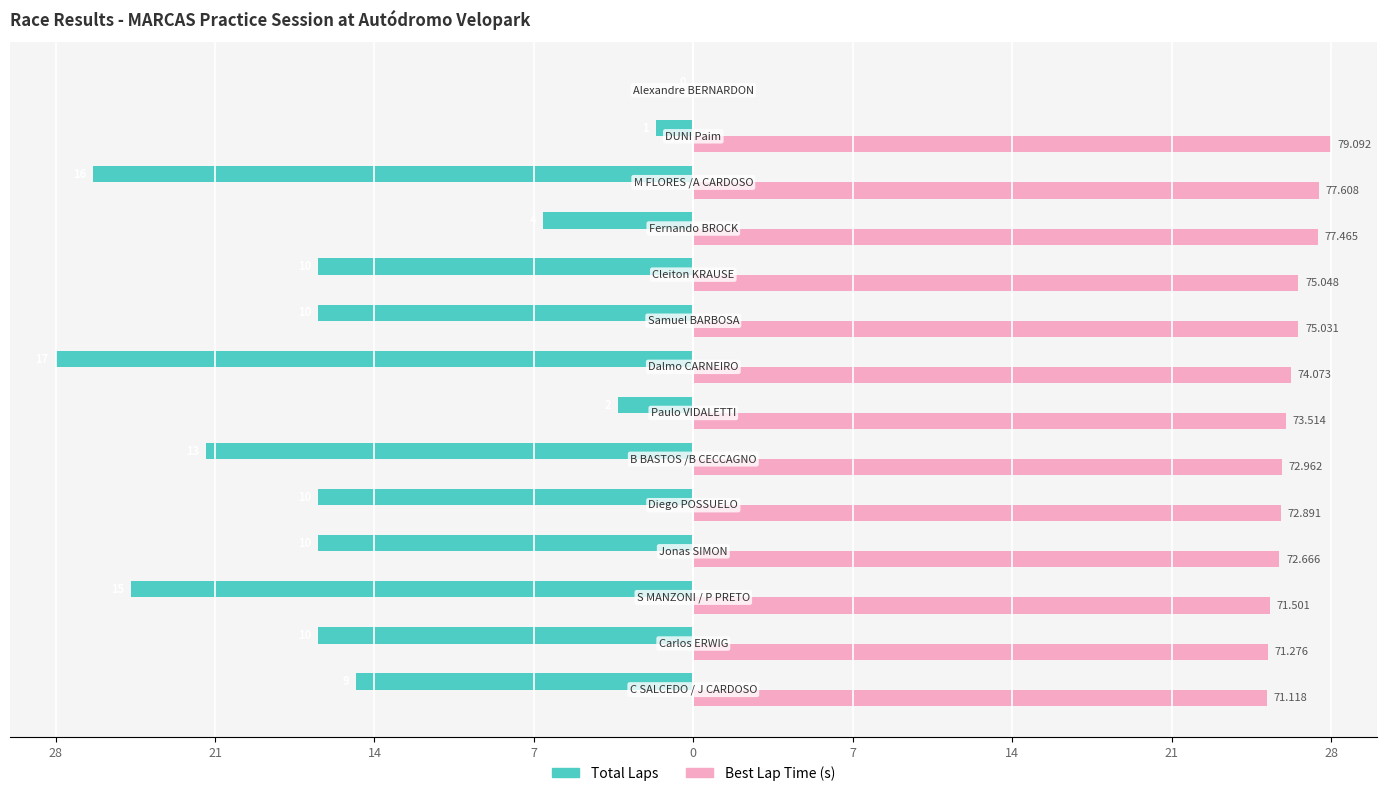

What are all the series names shown in the legend?

Total Laps, Best Lap Time (s)